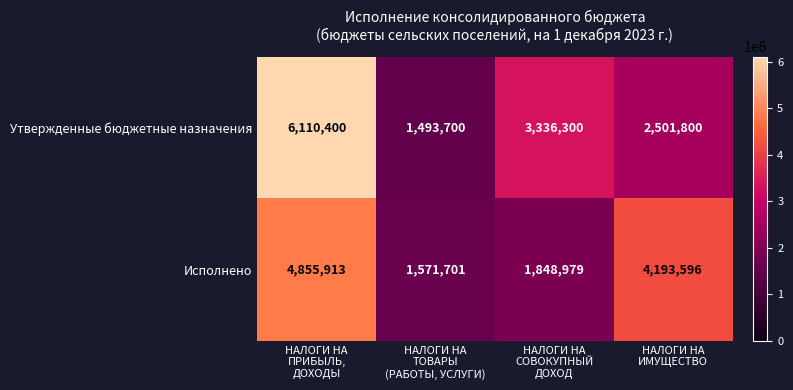

Reading right to left, extract all data points from this chart.

Утвержденные бюджетные назначения: 2501800	3336300	1493700	6110400
Исполнено: 4193596	1848979	1571701	4855913